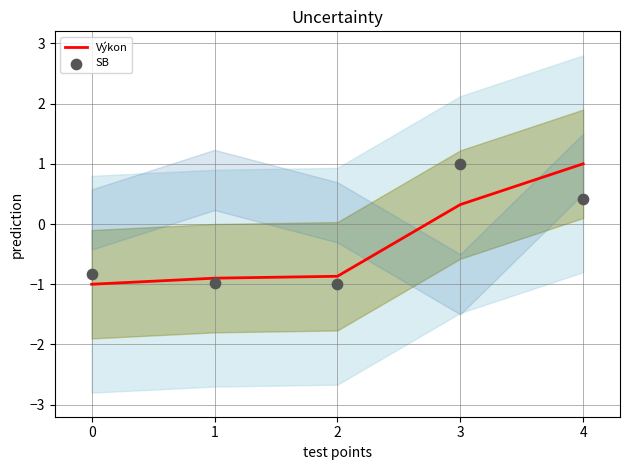

Which series contains the lowest Y value?

Výkon